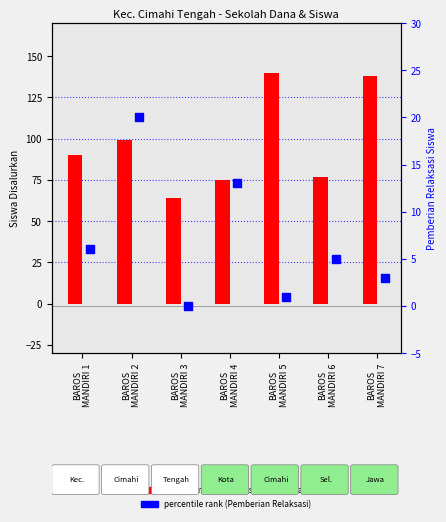

Is the value of Pemberian Relaksasi Siswa at BAROS
MANDIRI 4 greater than the value of Siswa Disalurkan at BAROS
MANDIRI 6?

No